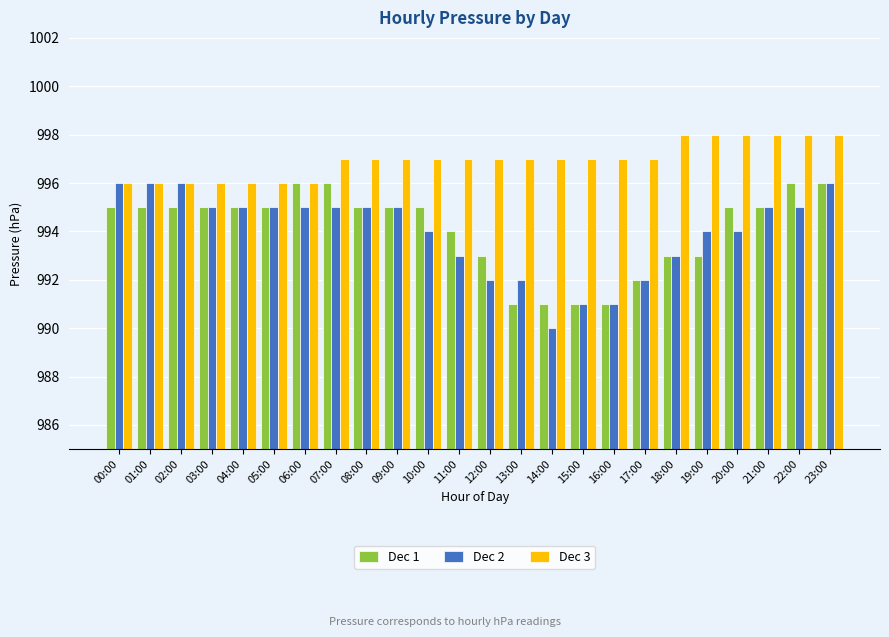

At which category is the sum across all series the highest?

23:00